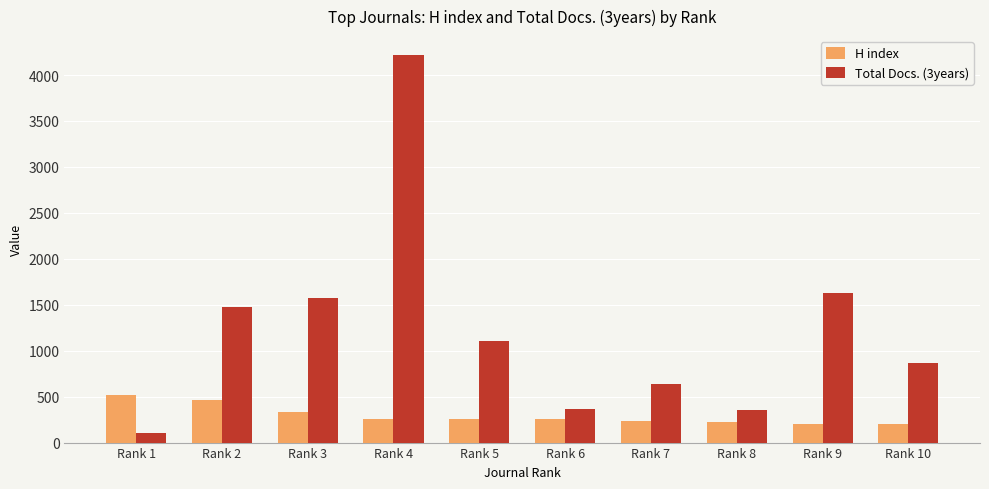

What is the spread (max minus min) of values at Rank 9?

1420